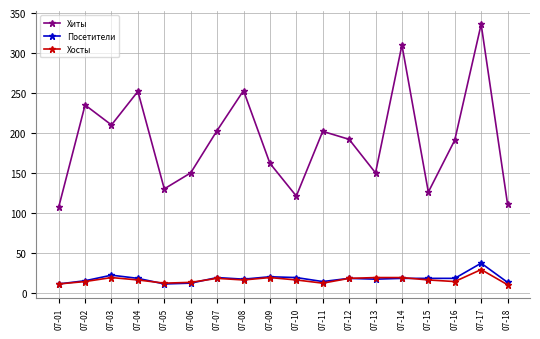

Does the chart have visible grid lines?

Yes